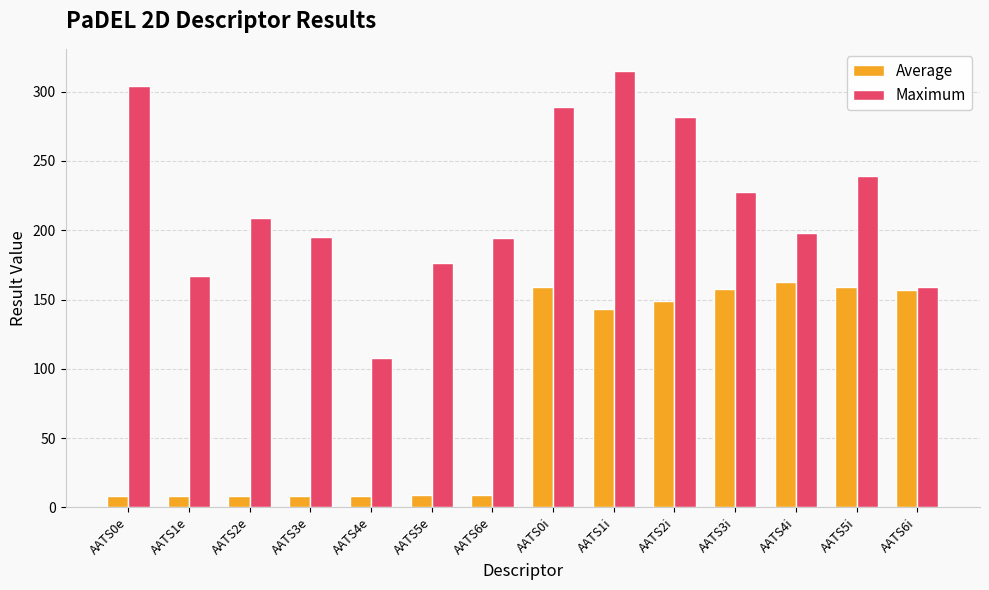

What position from the left is AATS1i?

9